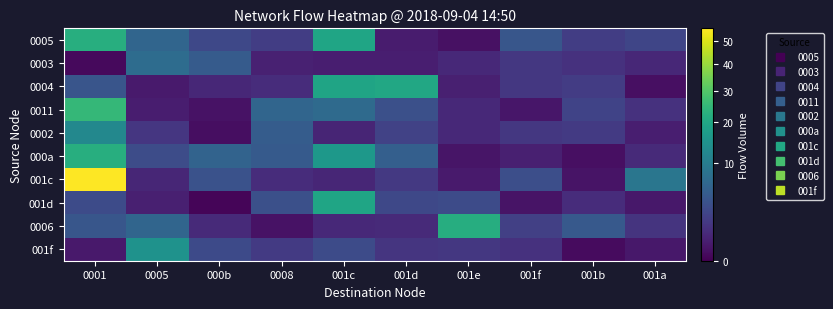

At 001b, list the series in order from largest to smallest.

0006, 0011, 0005, 0004, 0002, 0003, 001d, 001c, 000a, 001f